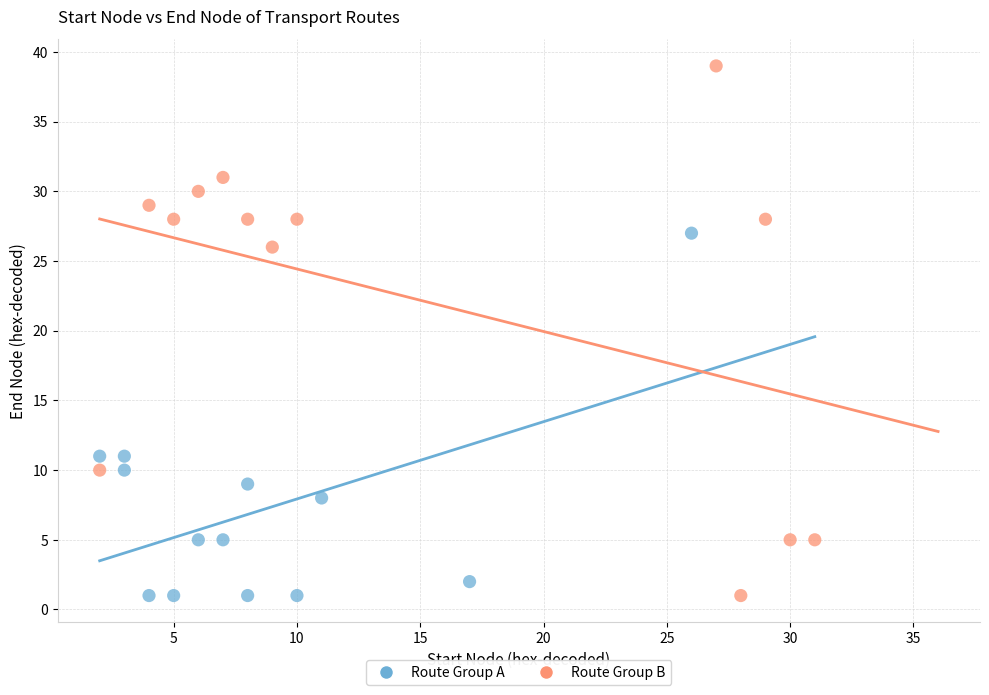

Which series contains the highest Y value?

Route Group B